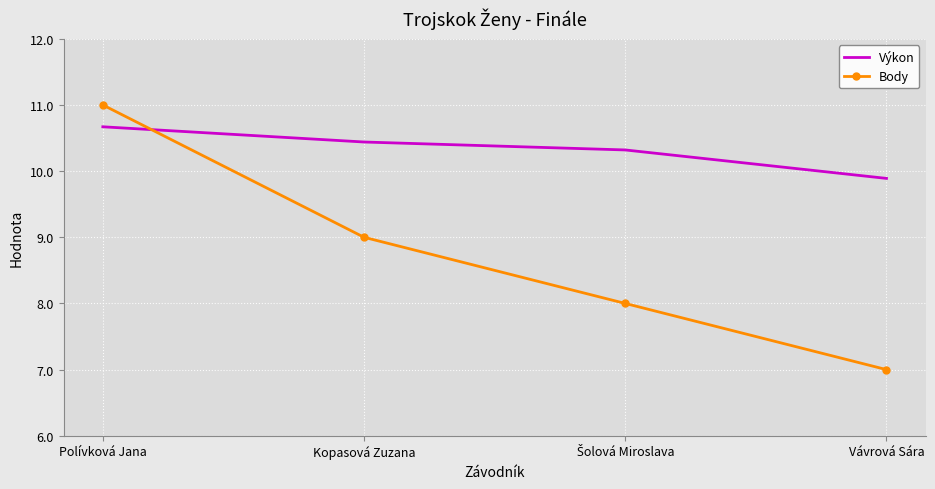

True or false: Výkon has more than 0 points higher than both neighbors.

False